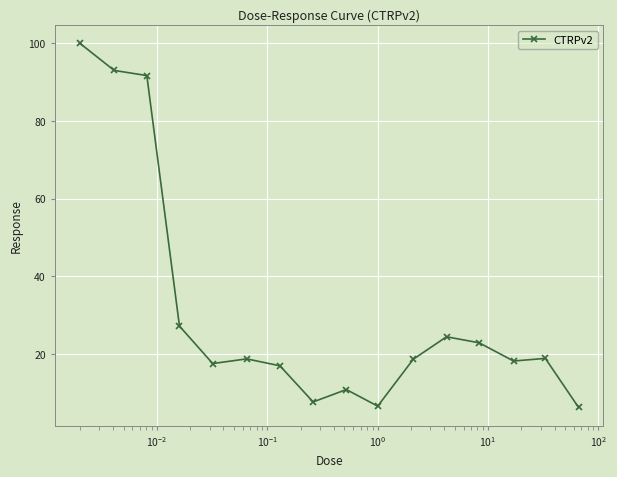

What is the sum of all values?

499.4